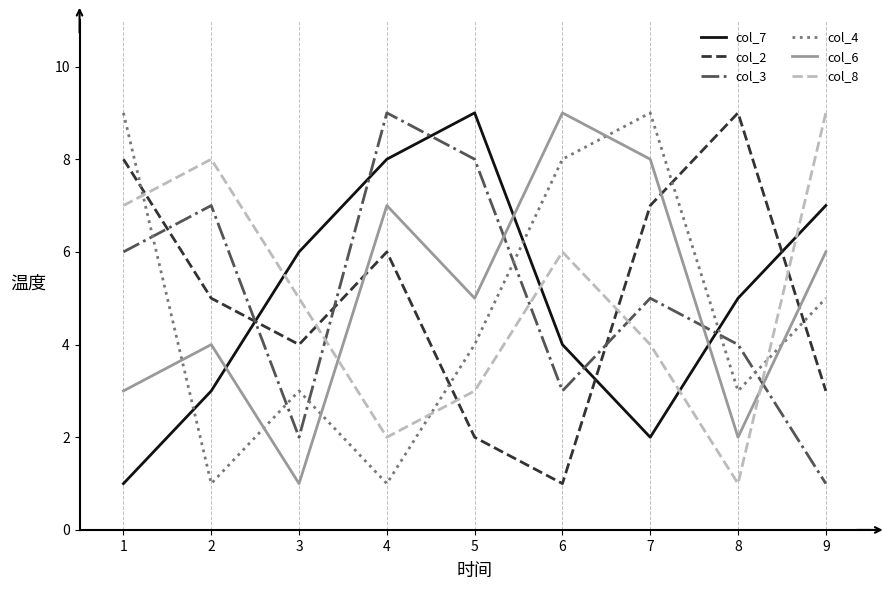

Count the col_2 values in the range 3 to 7.

5